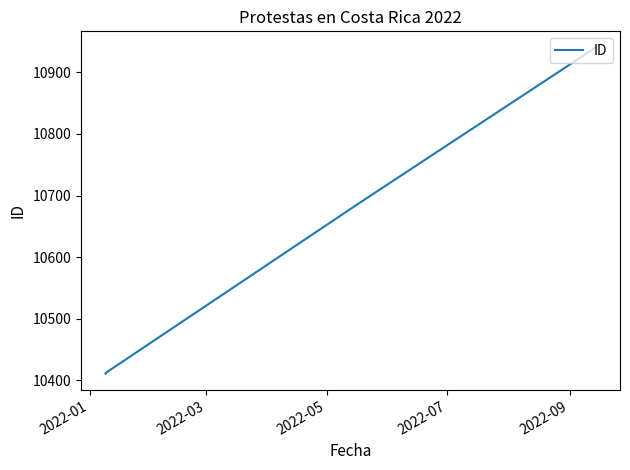

What is the maximum value shown in the chart?

10940